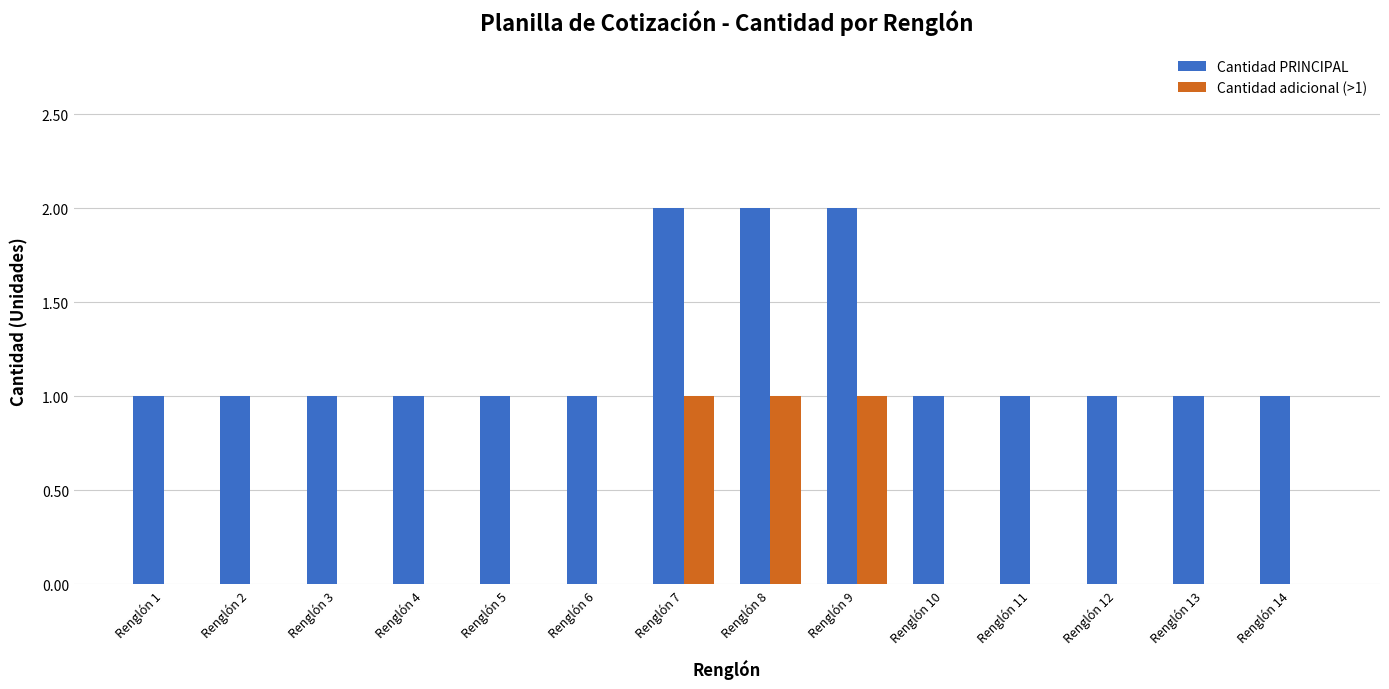

Count the Cantidad PRINCIPAL values in the range 1 to 2.

14